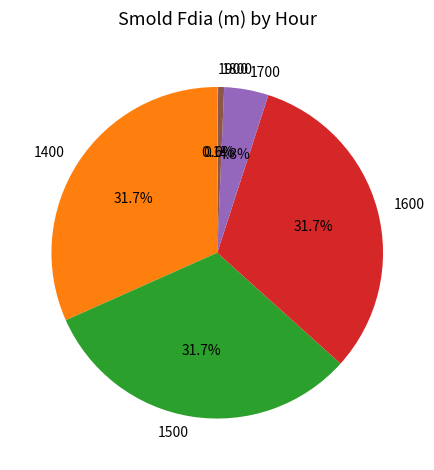

To the nearest percent, what percentage of the pie is 1600?

32%